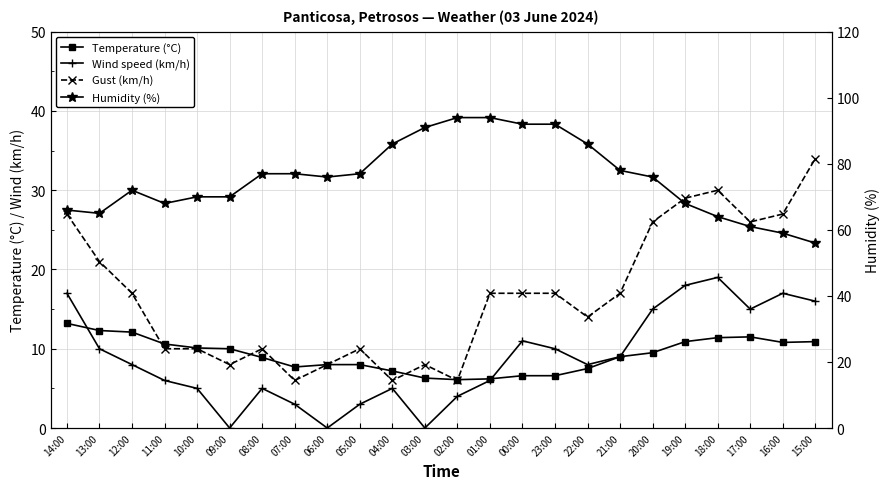

Where is Humidity (%) nearest to the value 75?

06:00